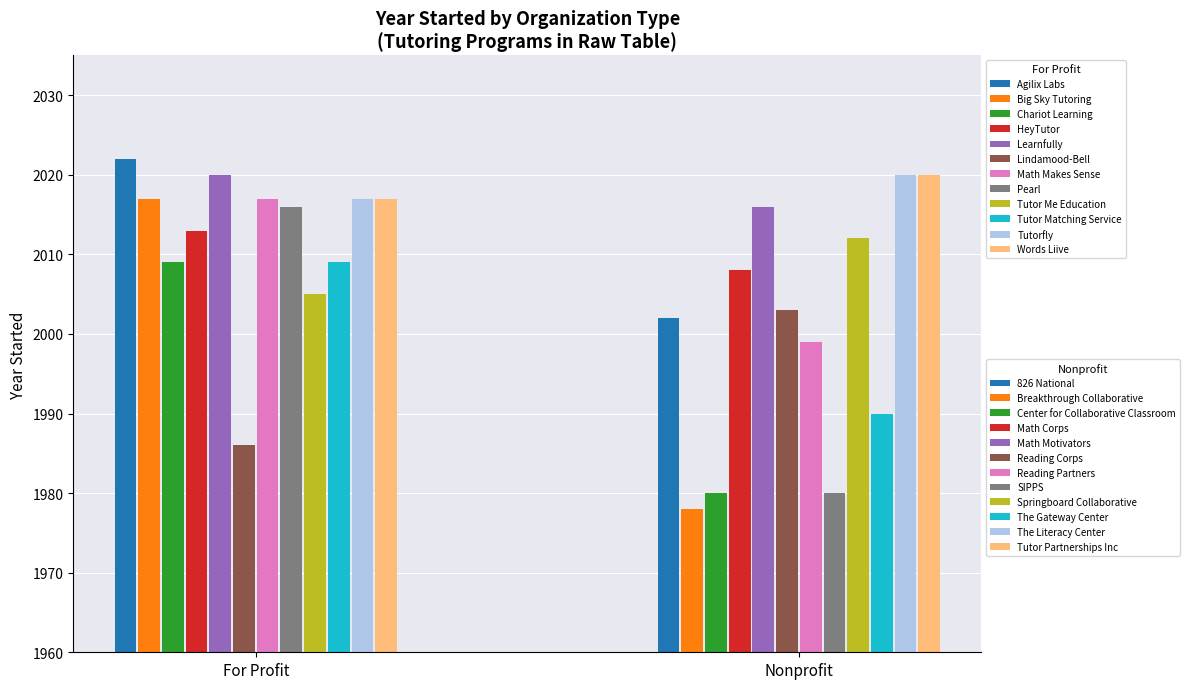

Which series has the largest range (max minus min)?

Nonprofit